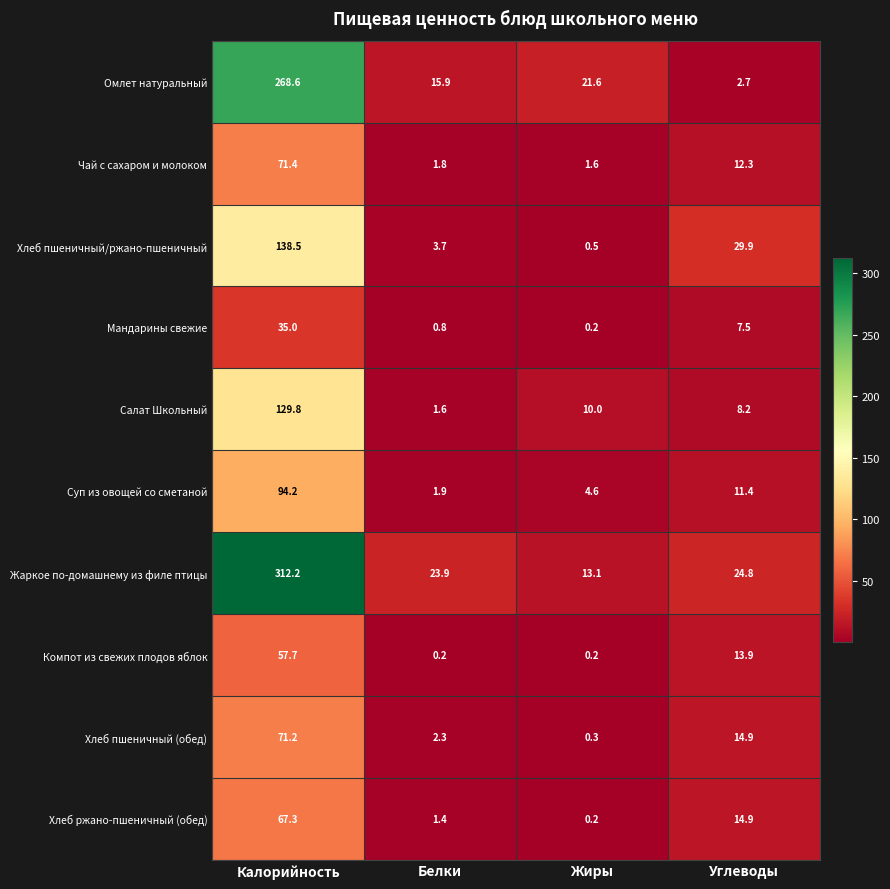

Is it true that Хлеб пшеничный/ржано-пшеничный equals 0.5 at Жиры?

True